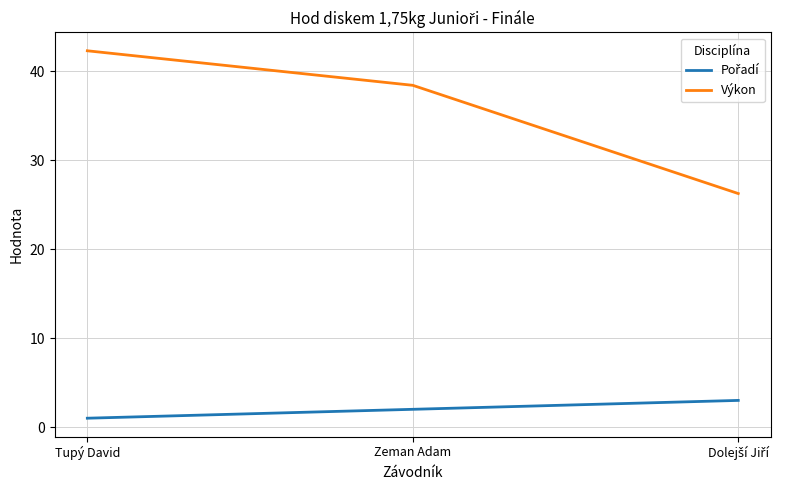

Which category has the highest value across all series?

Tupý David